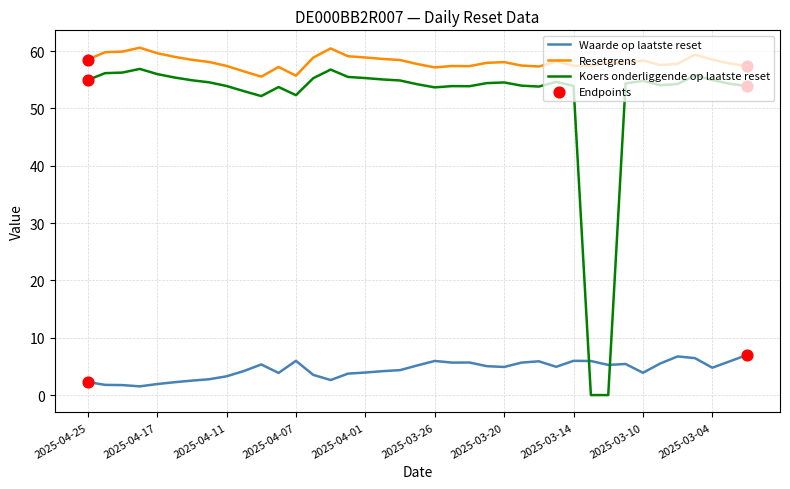

Which series has the largest total across all categories?

Resetgrens